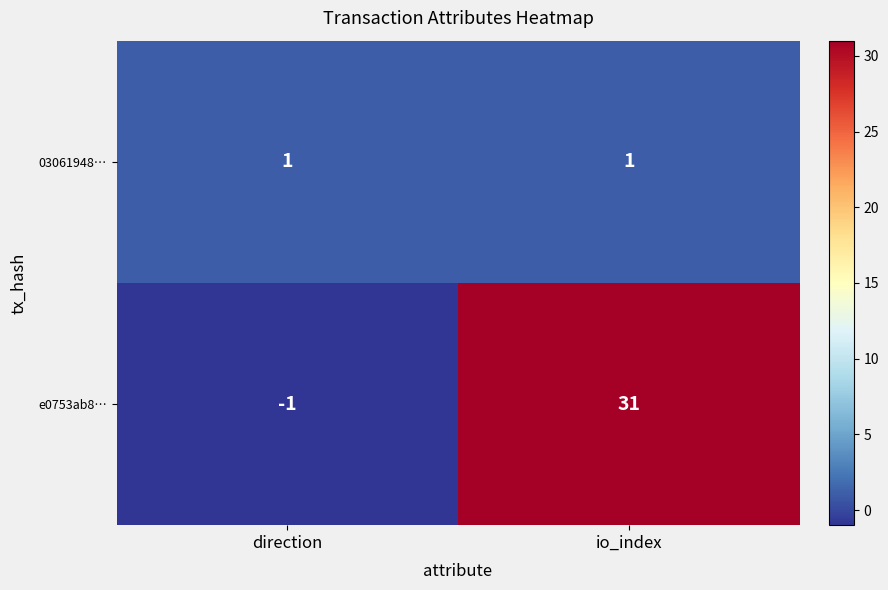

What is the spread (max minus min) of values at direction?

2